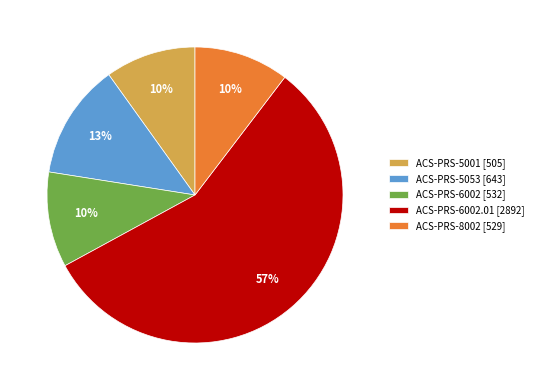

Is it true that ACS-PRS-6002.01 [2892] is 44% of the pie?

False